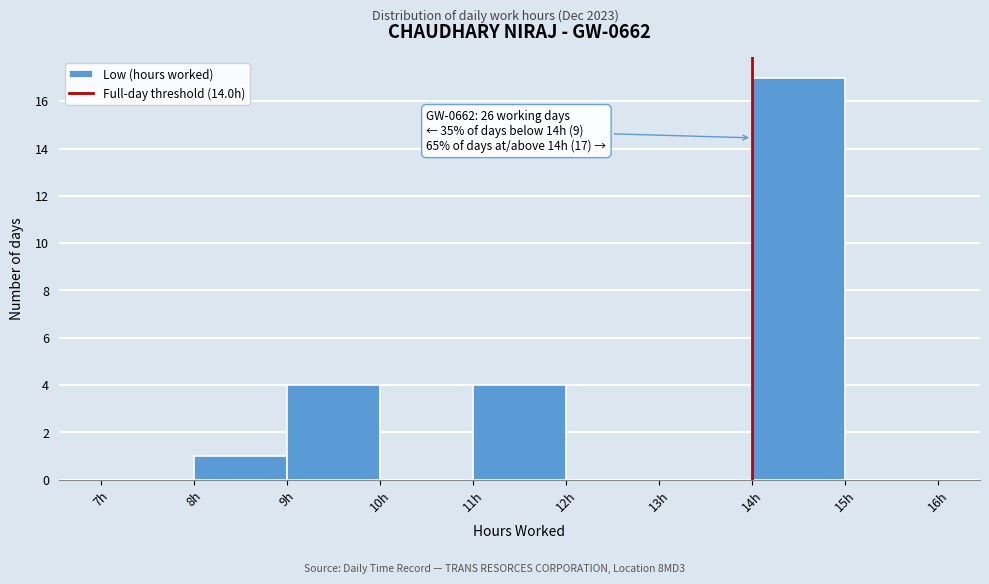

Over which range of the x-axis is the bar tallest?

14 to 15